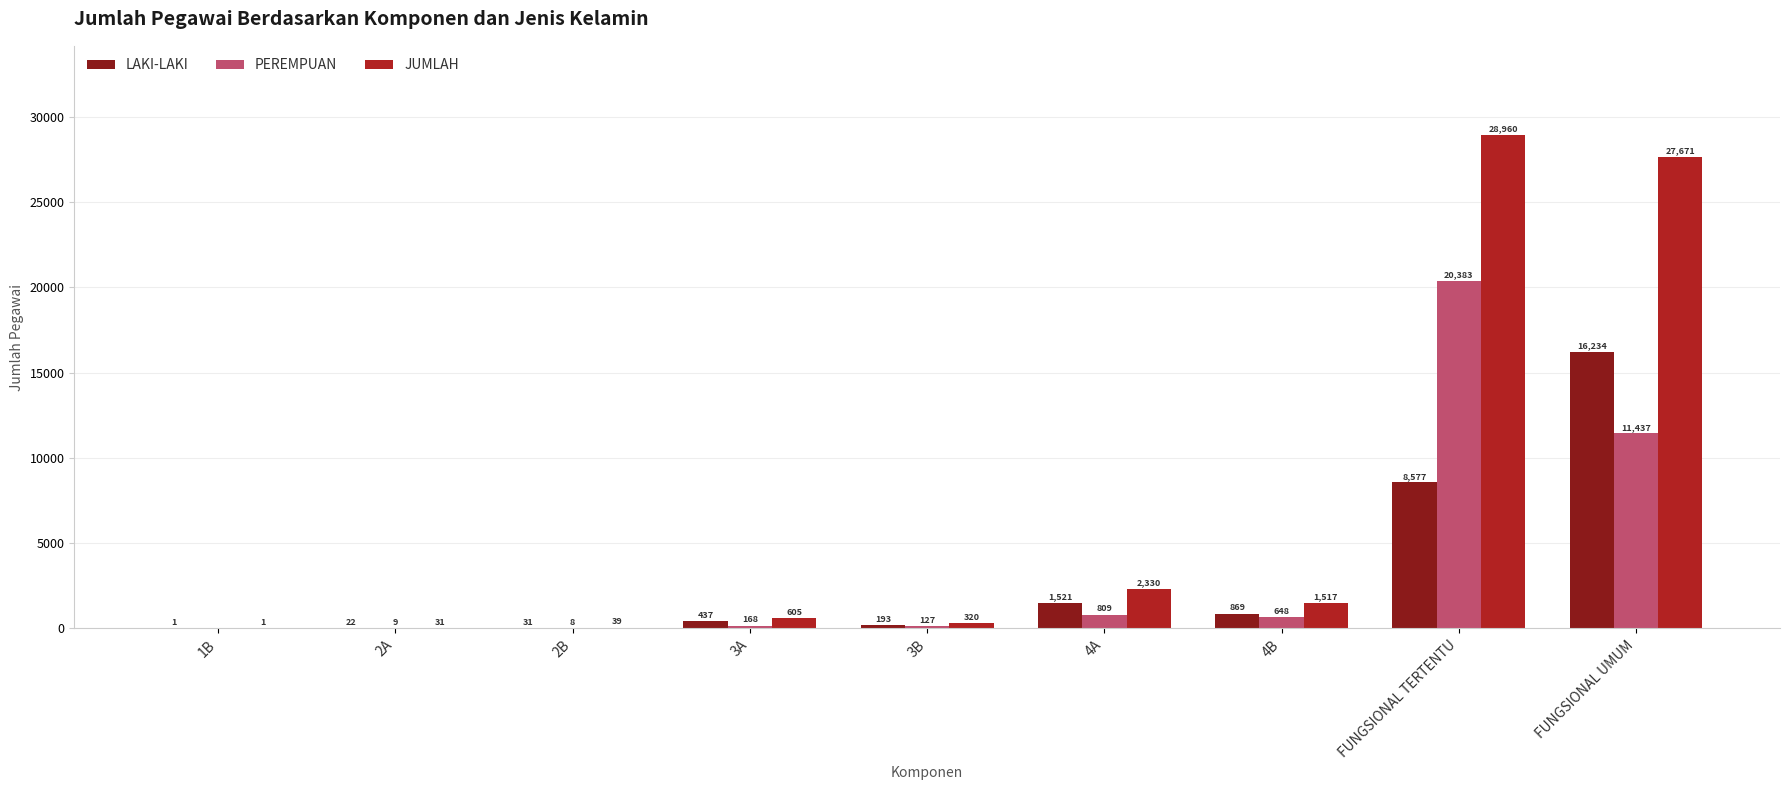

What value does the JUMLAH series have at FUNGSIONAL TERTENTU?

28960